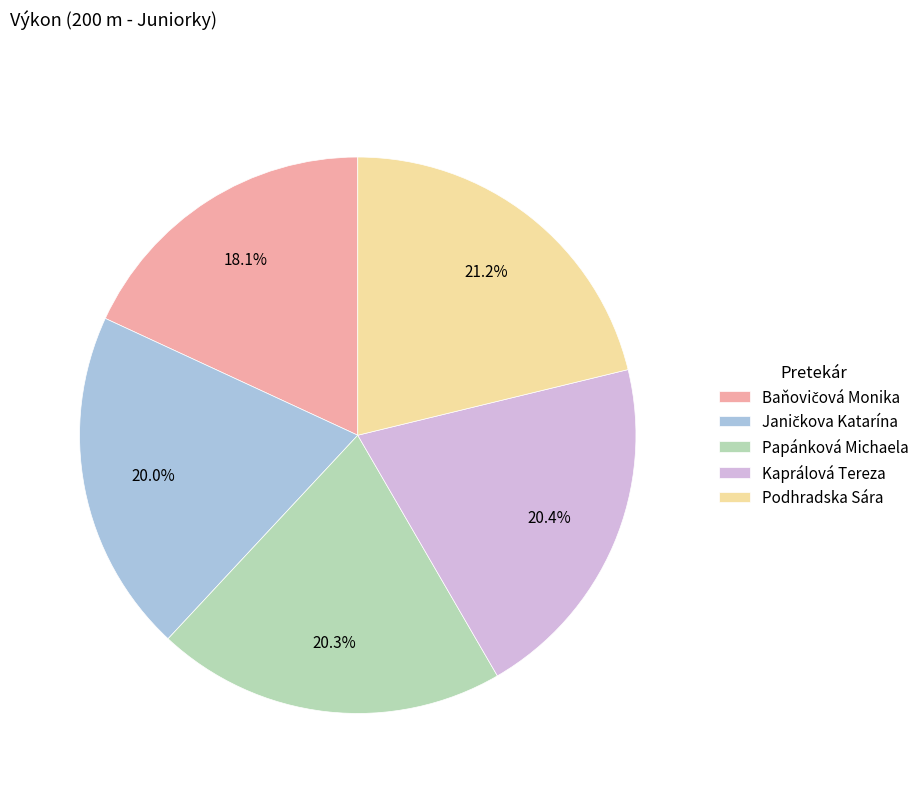

What is the largest slice in the pie chart?

Podhradska Sára